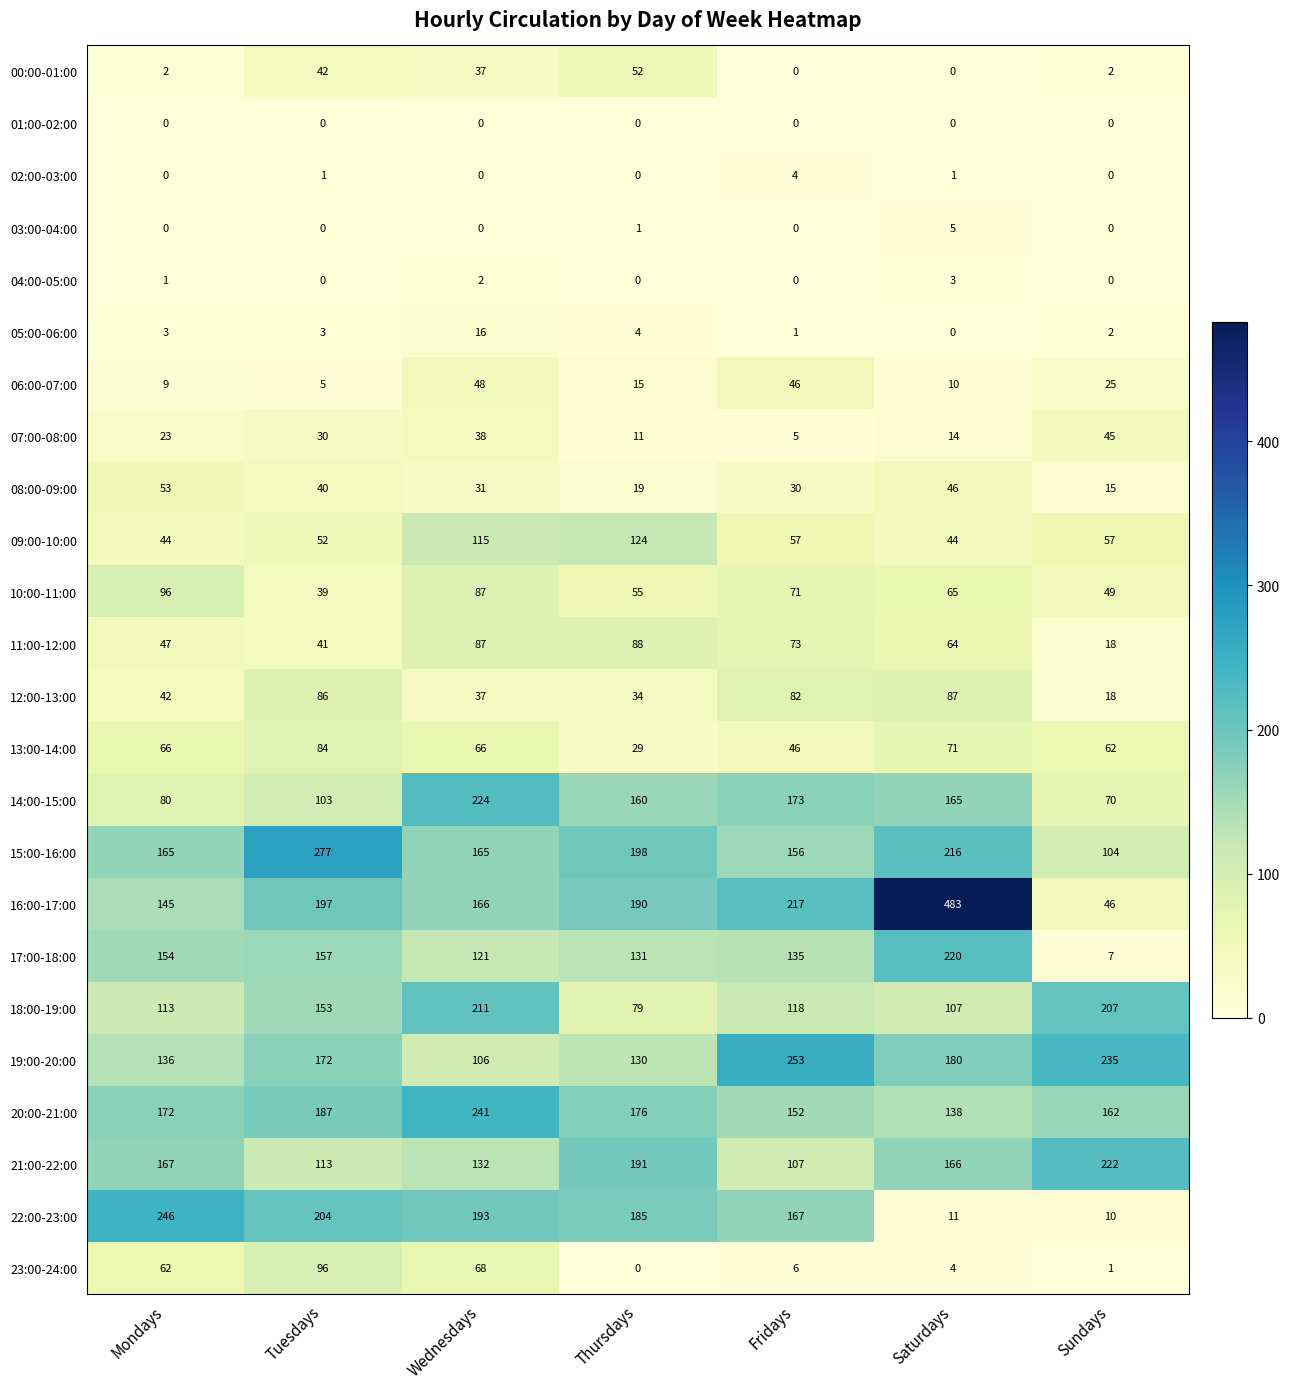

What is the total value across all series at Tuesdays?

2082